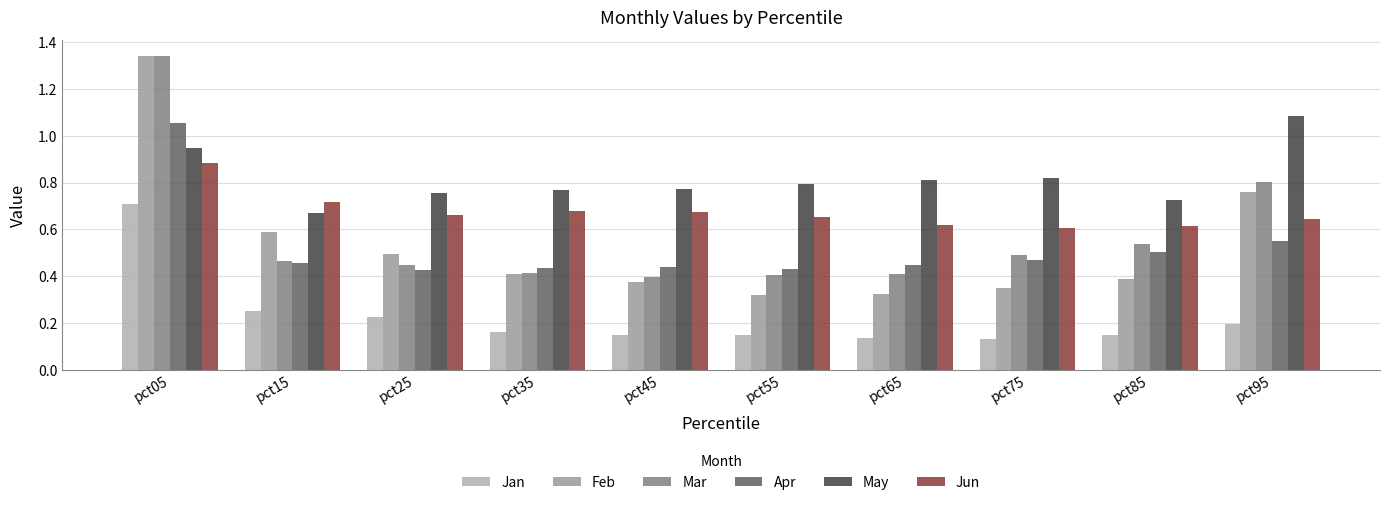

List the series in order of their peak value, lowest first.

Jan, Jun, Apr, May, Feb, Mar